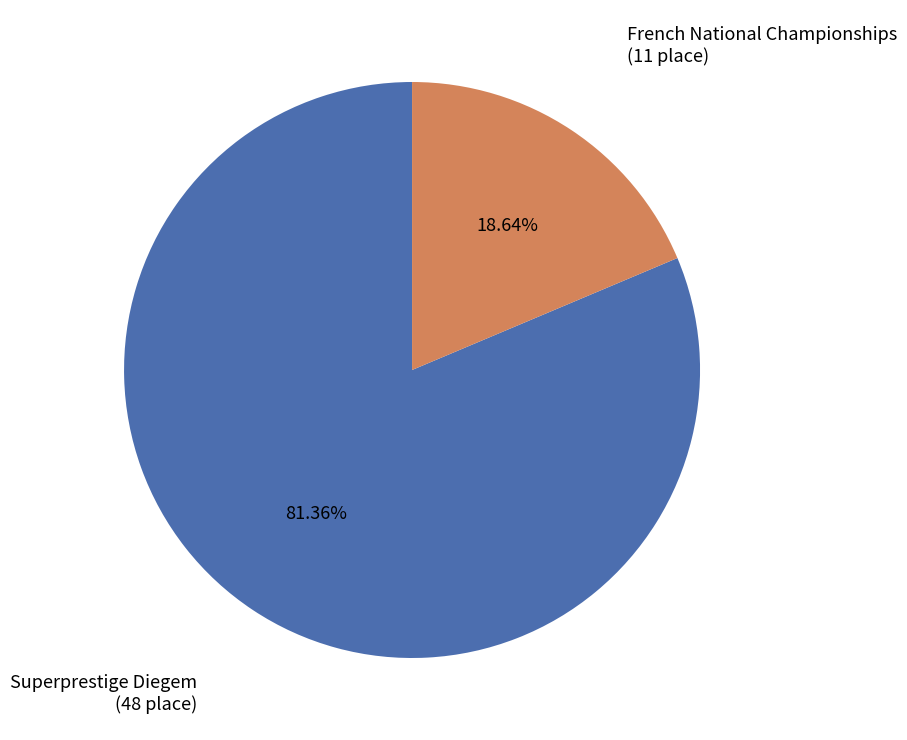

Count the number of slices in the pie.

2